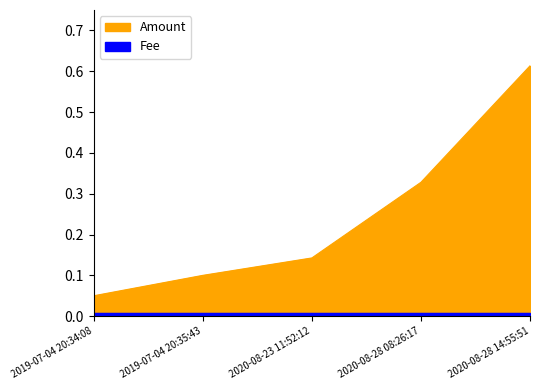

Reading right to left, what are all the values shown in this chart?

2020-08-28 14:55:51=0.6	2020-08-28 08:26:17=0.3	2020-08-23 11:52:12=0.1	2019-07-04 20:35:43=0.1	2019-07-04 20:34:08=0.1